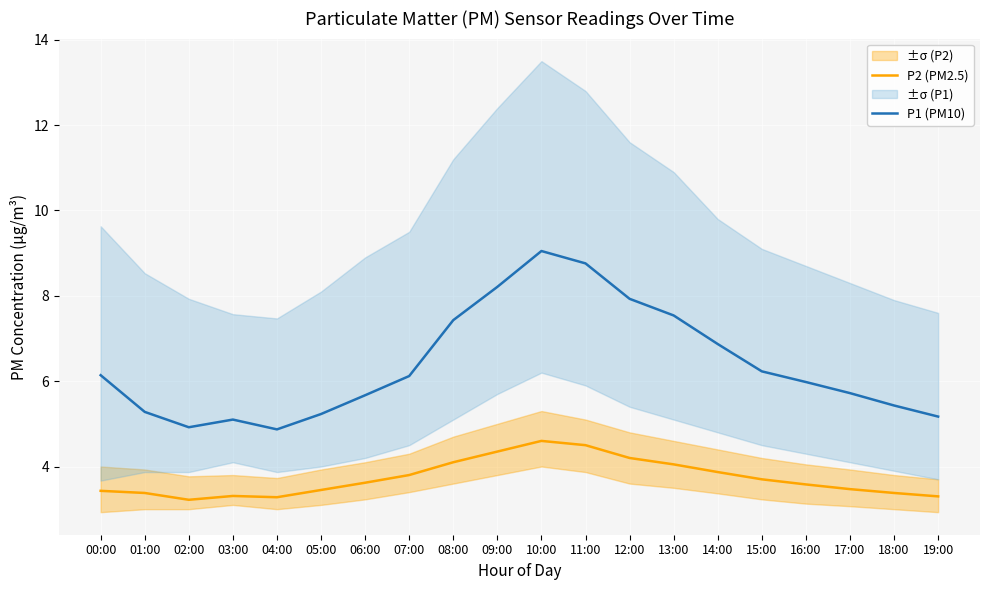

The value of P1 (PM10) at 05:00 is 5.2. True or false?

True